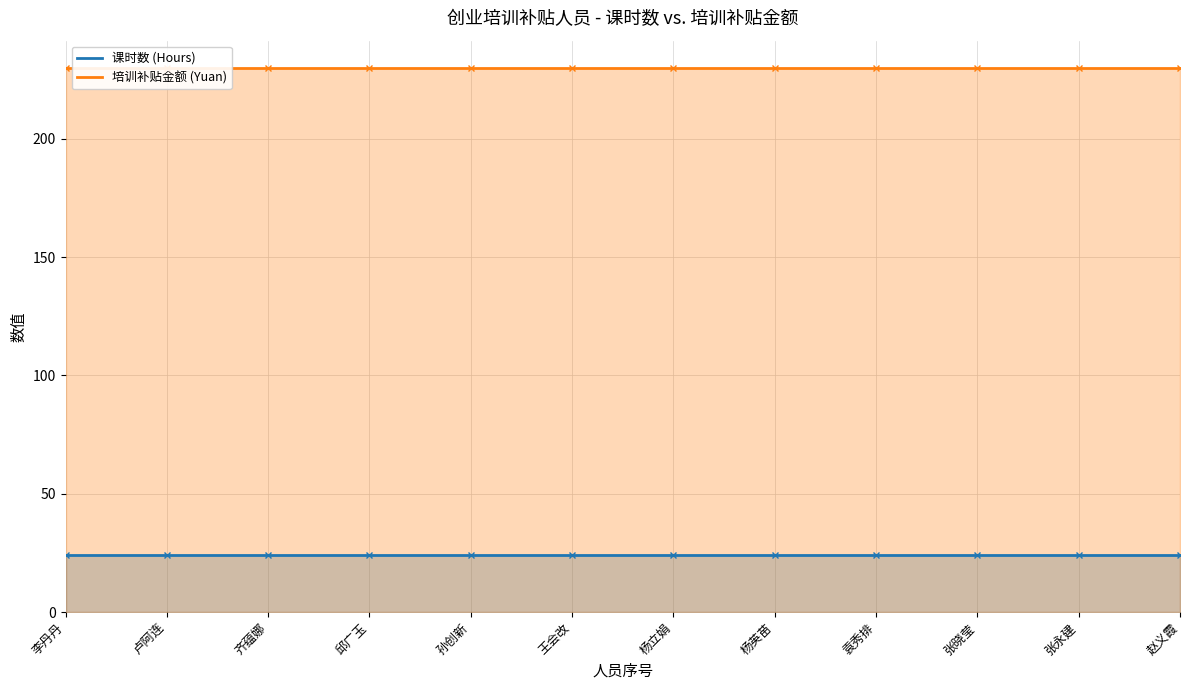

What is the sum of all 培训补贴金额 (Yuan) values?

2760